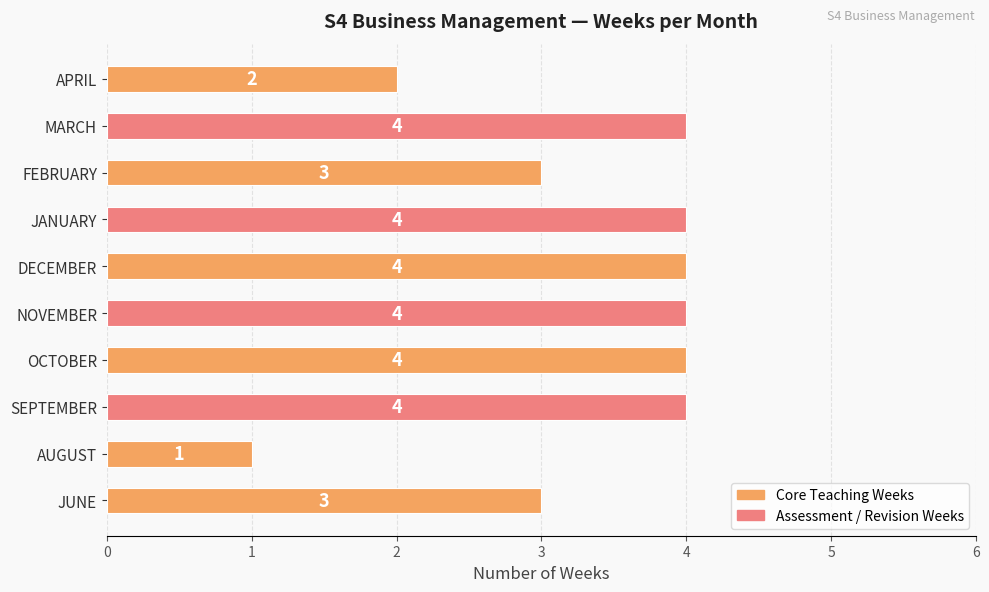

Count the values in the range 3 to 4.

8